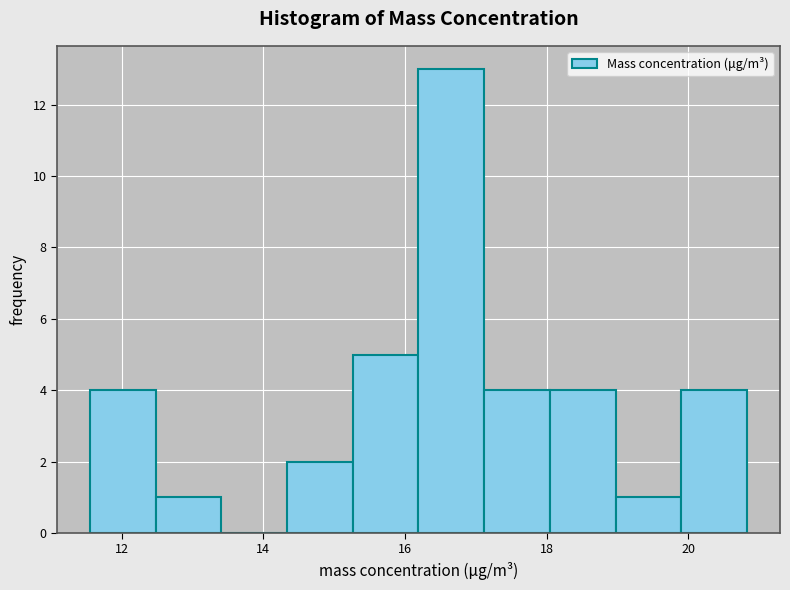

Reading left to right, transcribe this chart: for each bar, give the range it covers on the x-axis and its height. Neither the bar edges nor the heights are printed on the chart, so give them approximately, as read against the axes.

11.6 to 12.4: 4
12.4 to 13.4: 1
13.4 to 14.4: 0
14.4 to 15.2: 2
15.2 to 16.2: 5
16.2 to 17.2: 13
17.2 to 18.0: 4
18.0 to 19.0: 4
19.0 to 20.0: 1
20.0 to 20.8: 4